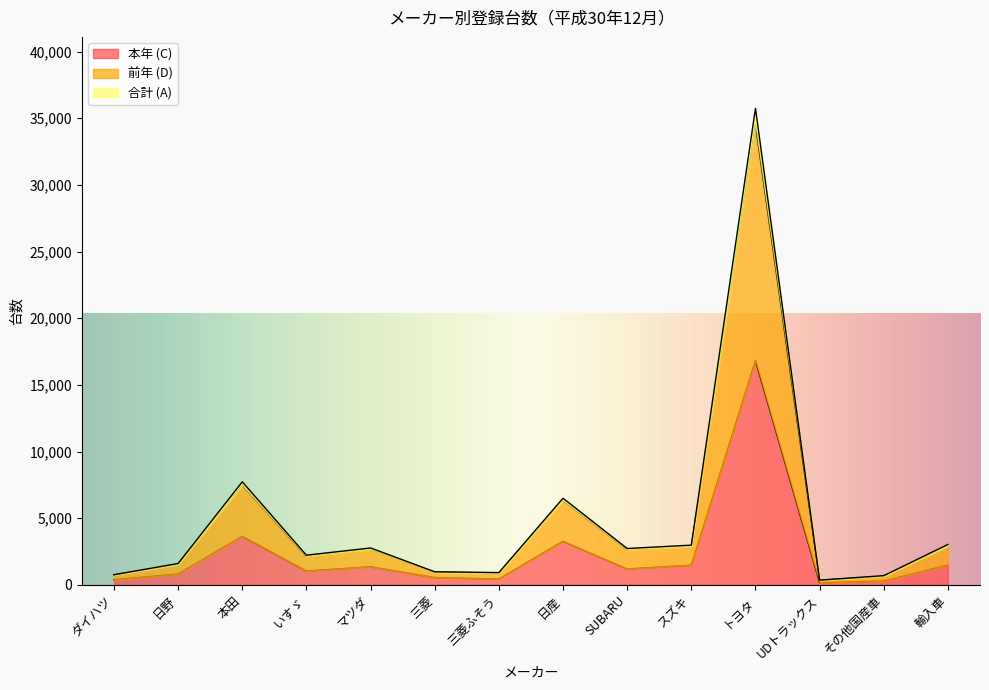

What is the lowest value of the 本年 (C) series?

154